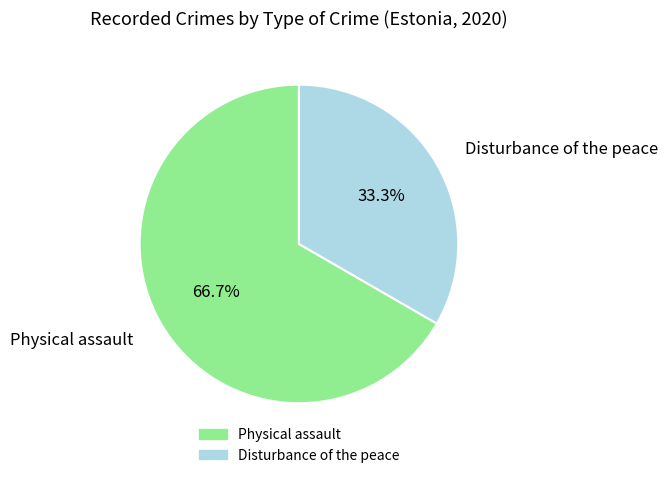

To the nearest percent, what portion does Disturbance of the peace represent?

33%